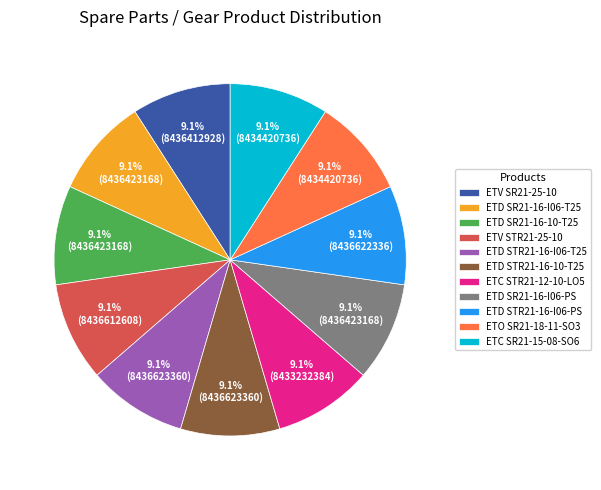

Does ETO SR21-18-11-SO3 represent more than half of the total?

No